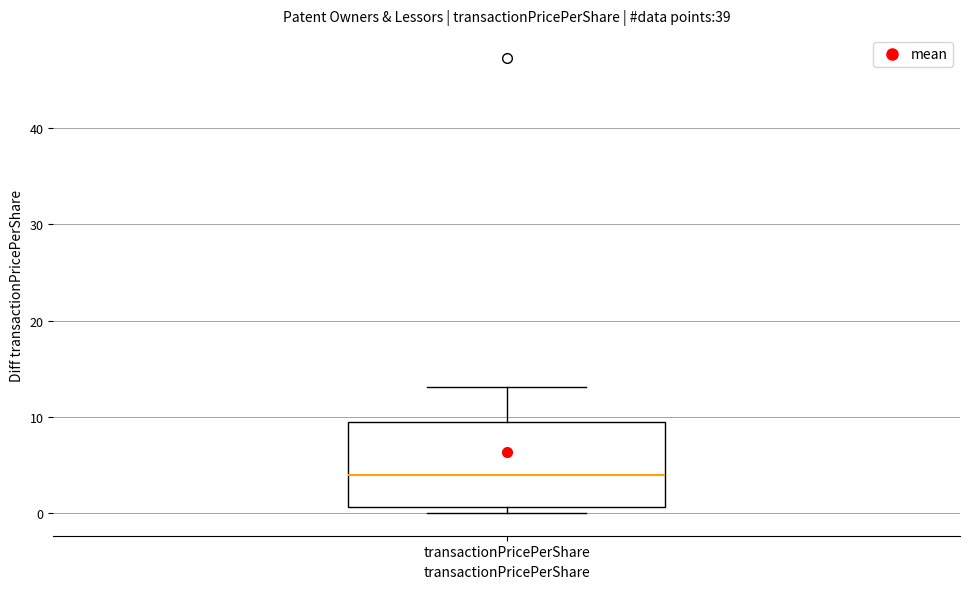

Where is the upper edge of the box for transactionPricePerShare on the y-axis? The values are not printed on the chart, so give them approximately, as read against the axis.

9